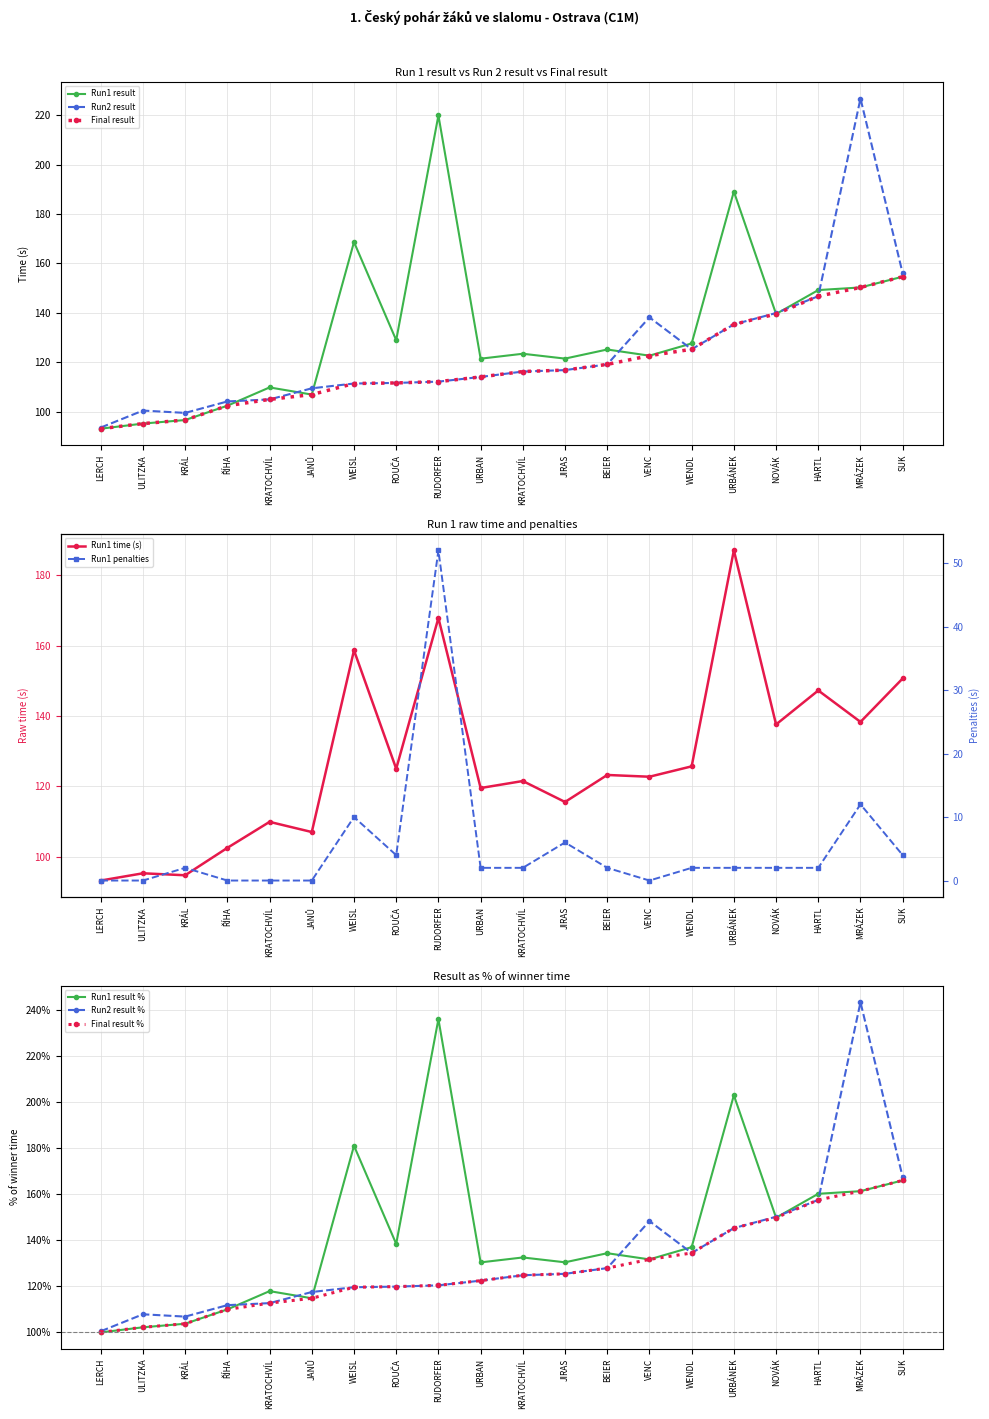

At which category is the sum across all series the highest?

MRÁZEK